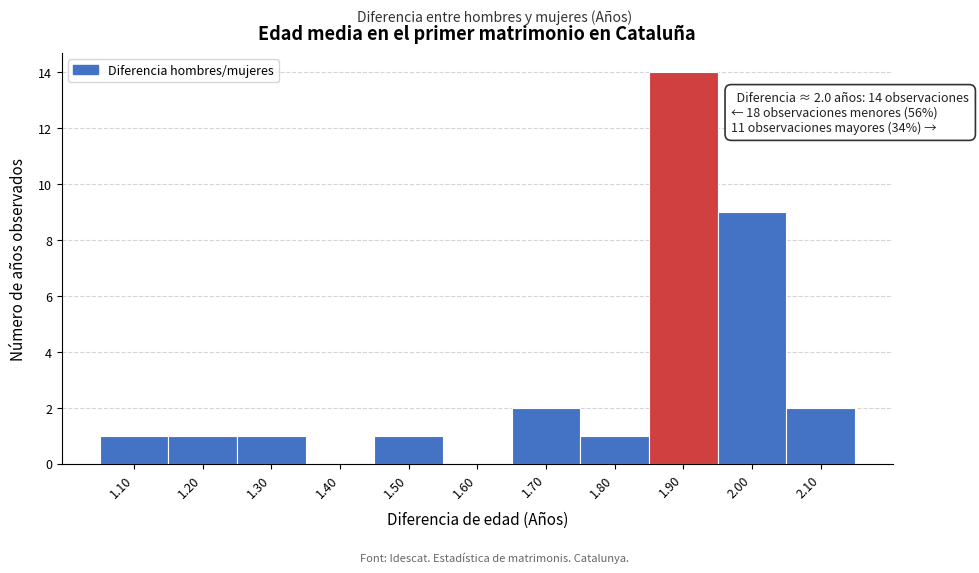

Reading right to left, what are all the values shown in this chart?

2.10=2	2.00=9	1.90=14	1.80=1	1.70=2	1.60=0	1.50=1	1.40=0	1.30=1	1.20=1	1.10=1